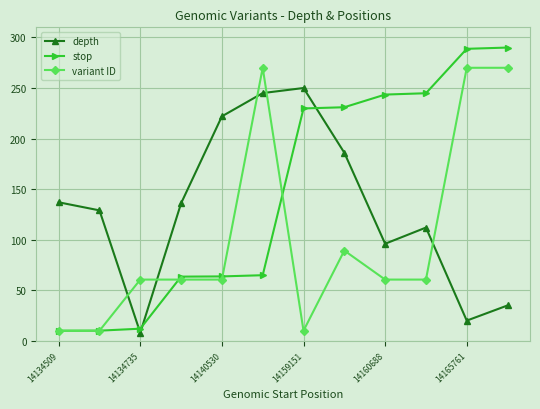

What is the lowest value of the stop series?

10.0